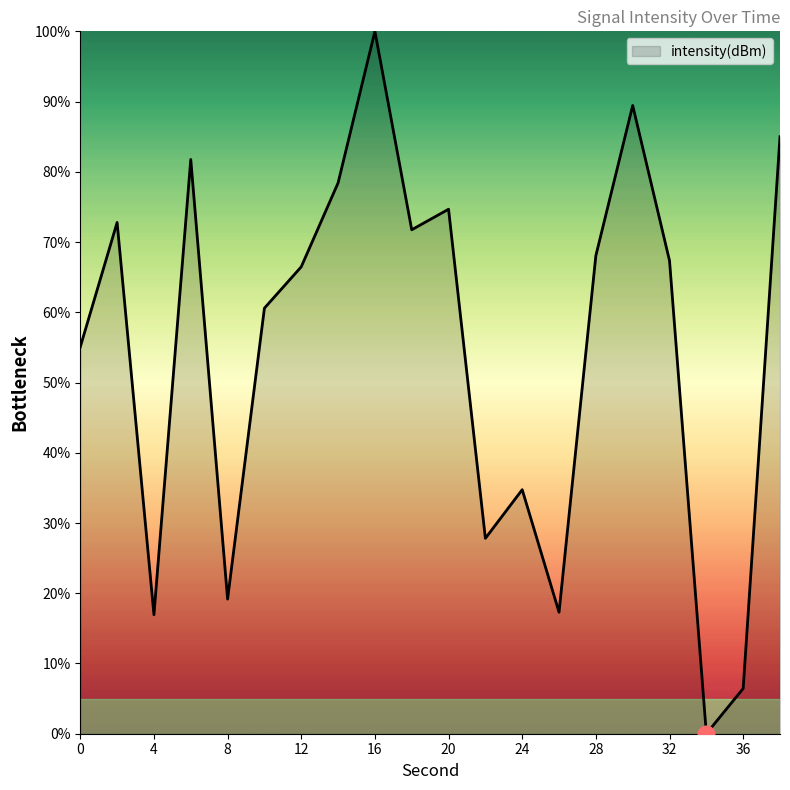

True or false: the data has more than 1 interior local peaks.

True